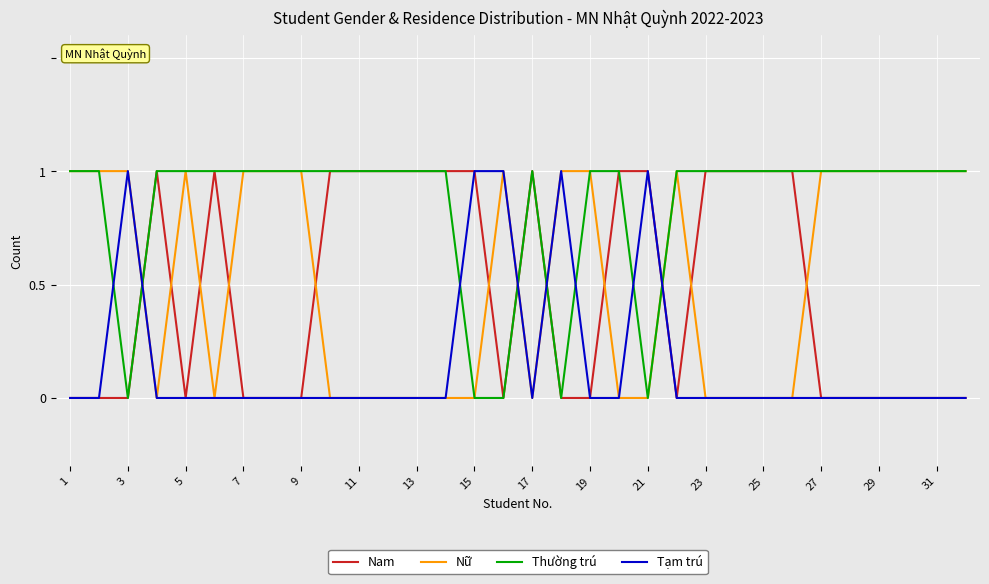

Which series has the largest total across all categories?

Thường trú